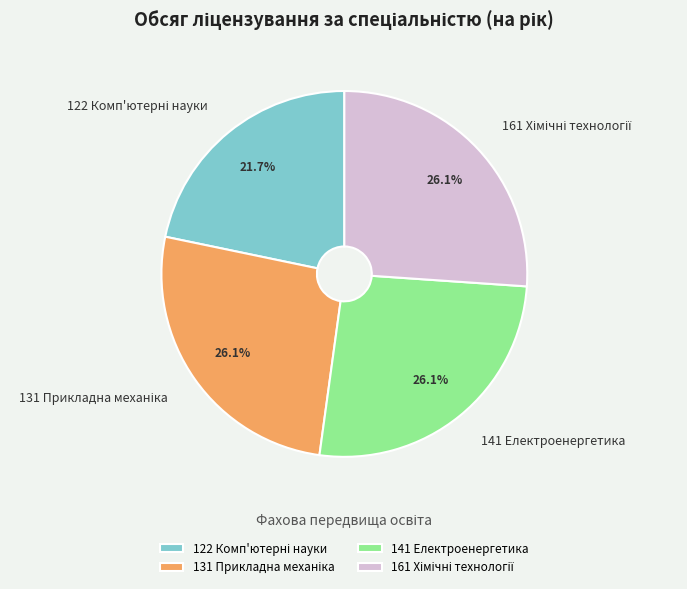

True or false: 141 Електроенергетика accounts for 18% of the total.

False